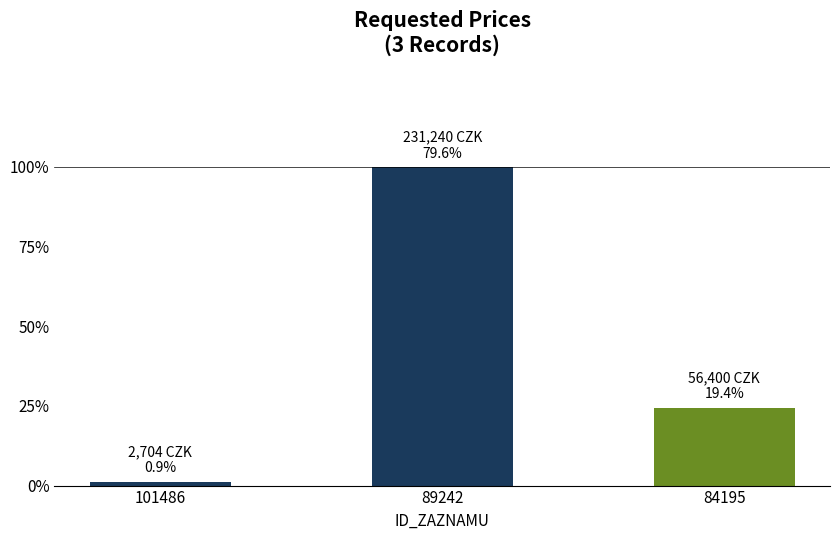

Count the number of data series in this chart.

1